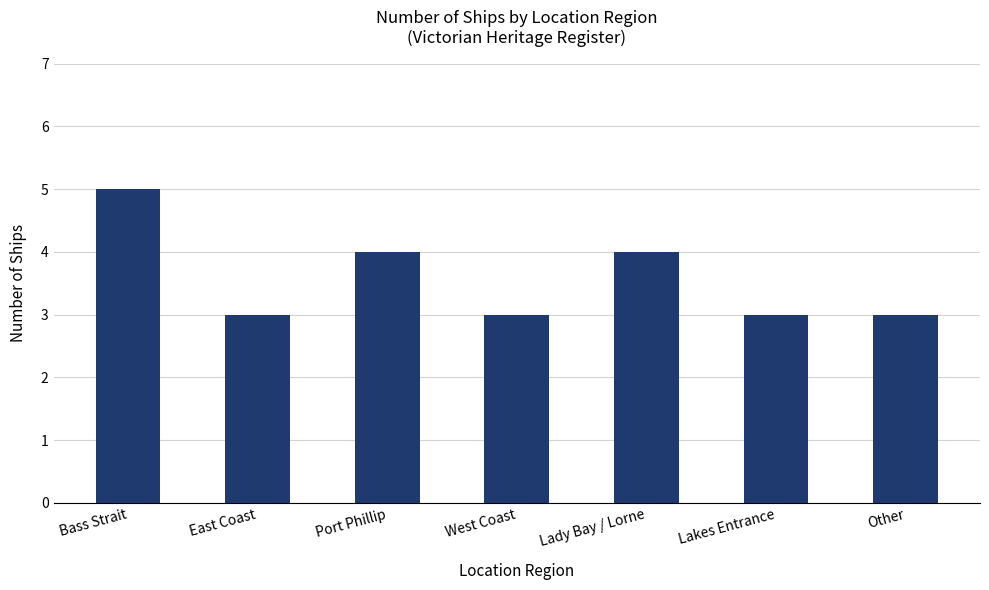

What is the approximate value at Lakes Entrance?

3